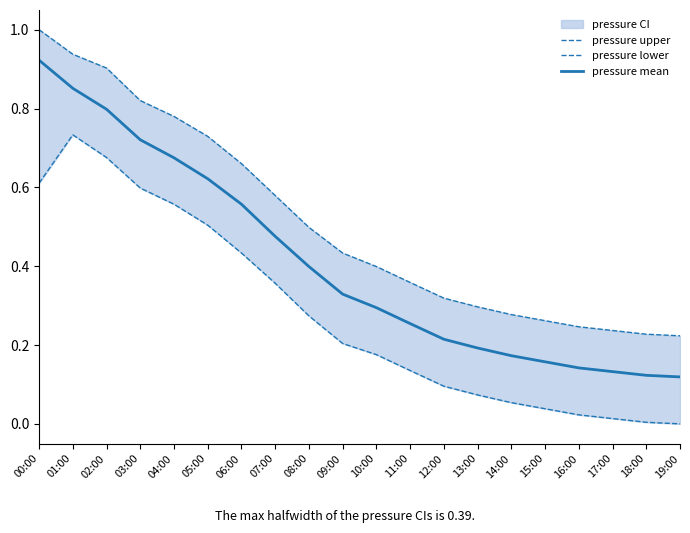

The value of pressure upper at 12:00 is 0.3. True or false?

True